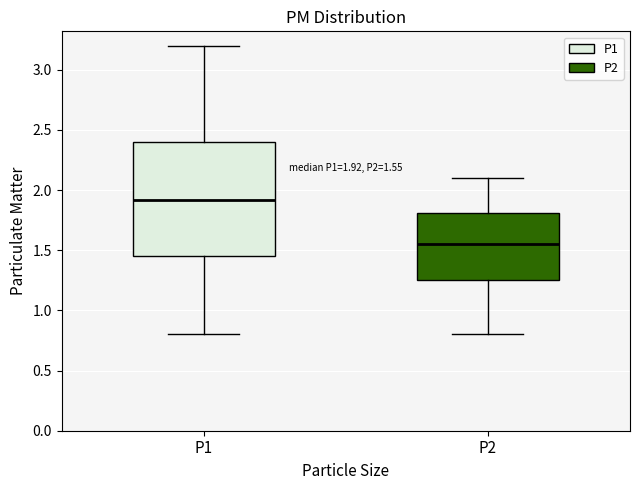

Comparing the boxes themselves (not the whiskers), which one is the tallest?

P1